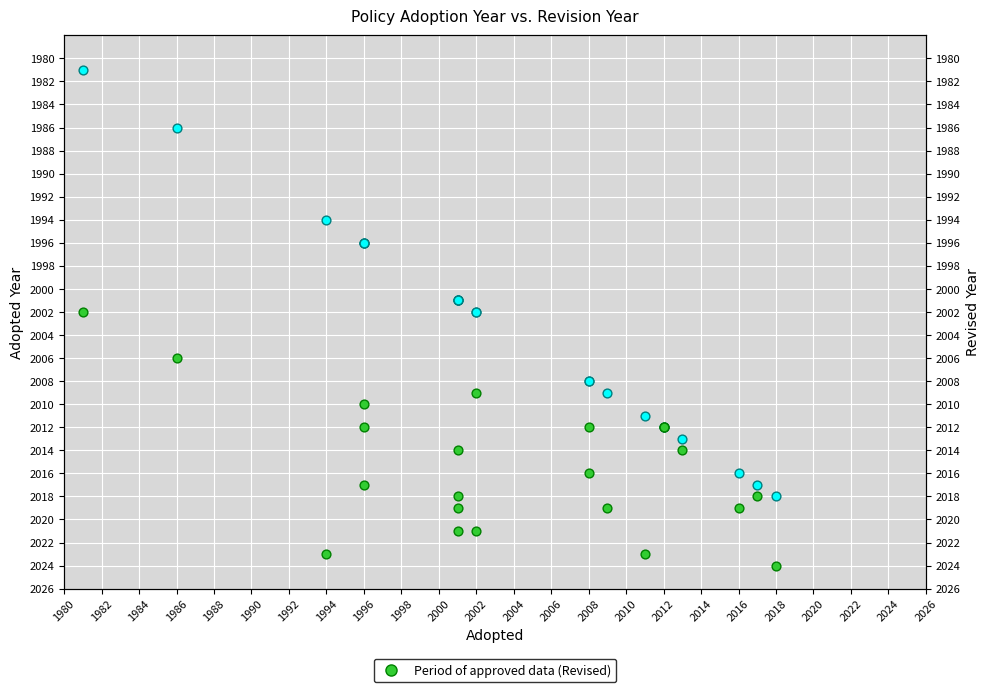

Is the value of Period of approved data (Revised) at 2012 greater than the value of Adopted year at 2008?

Yes